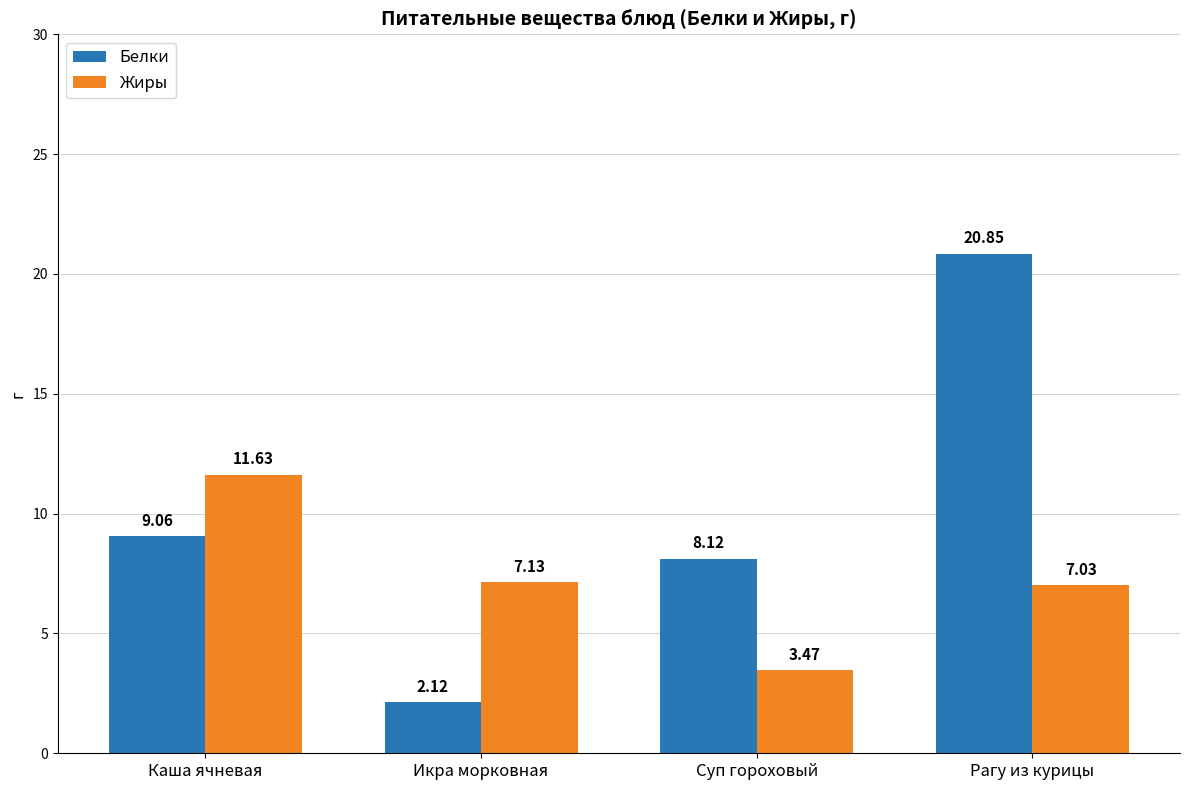

Which series has the largest total across all categories?

Белки